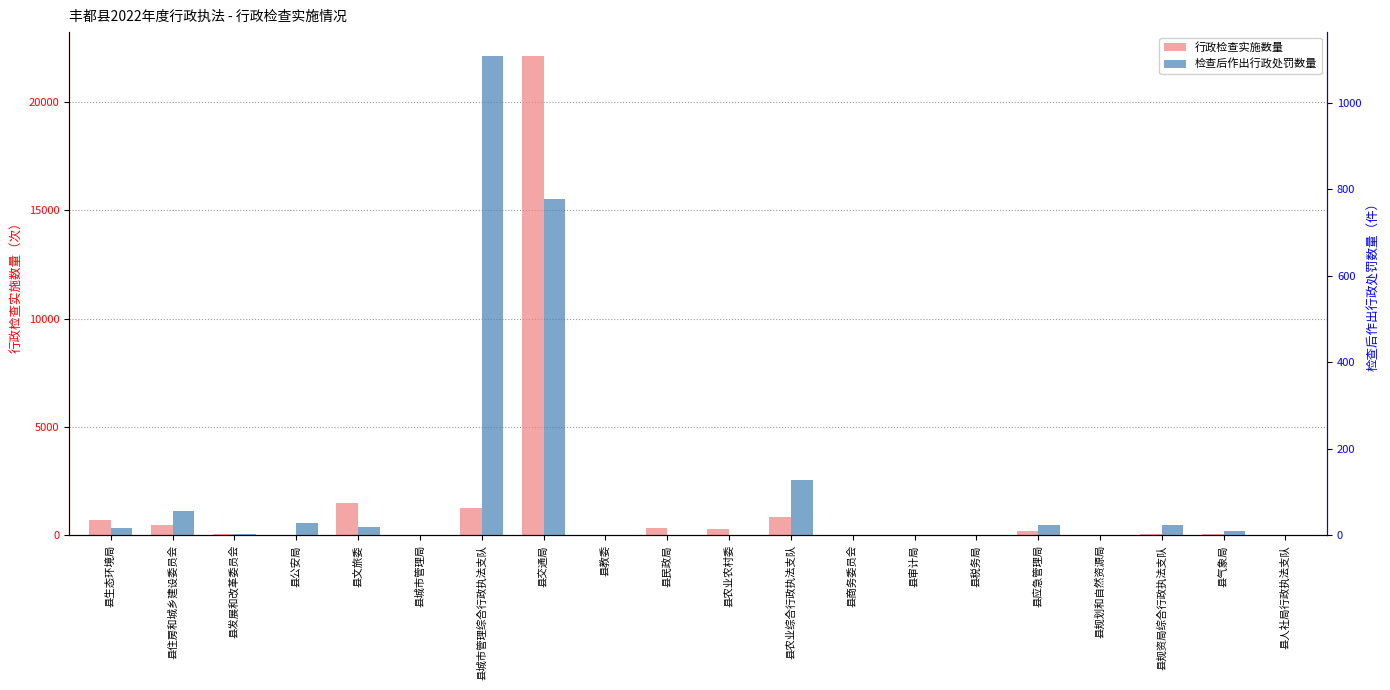

What is the label of the 9th bar from the right?

县农业综合行政执法支队